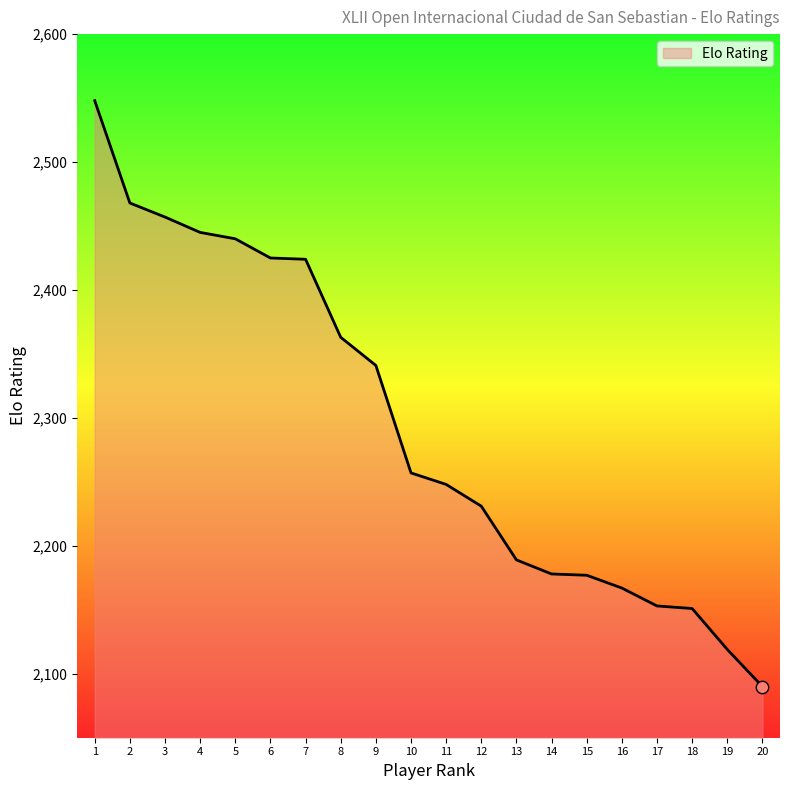

Between 18 and 13, which is larger?

13